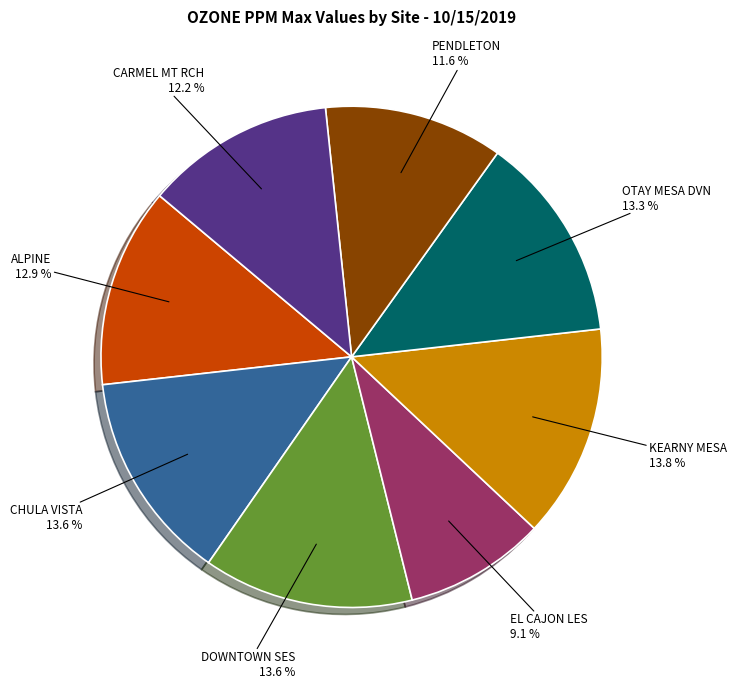

Is there a majority slice in this chart?

No